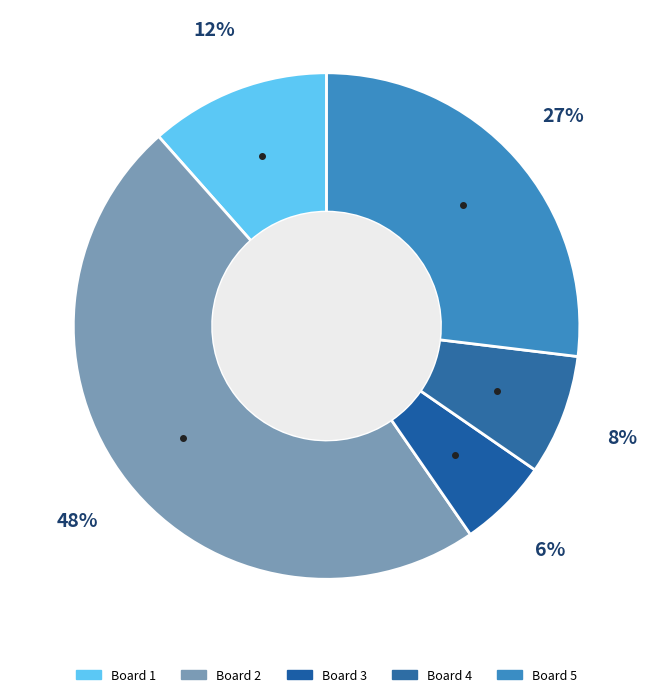

How many slices are in this pie chart?

5